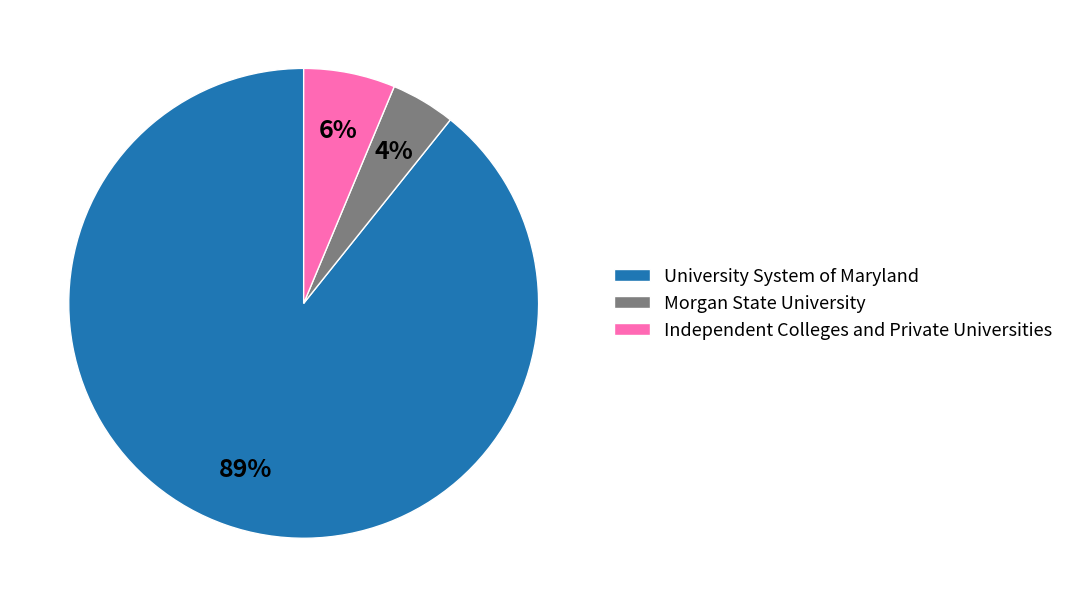

Which category has the smallest portion of the pie?

Morgan State University